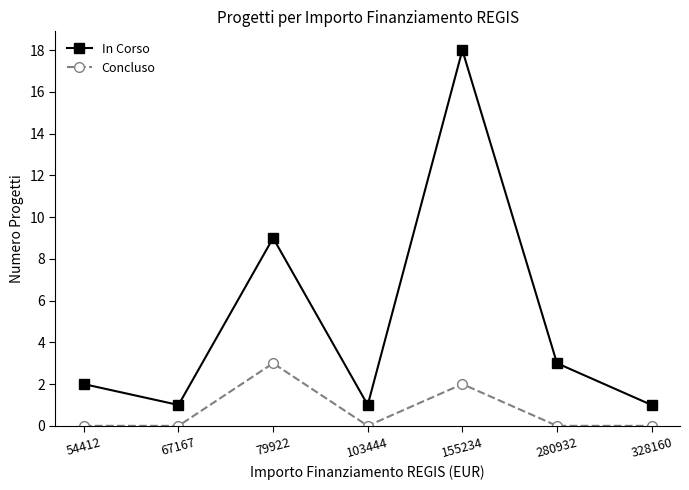

What is the spread (max minus min) of values at 103444?

1